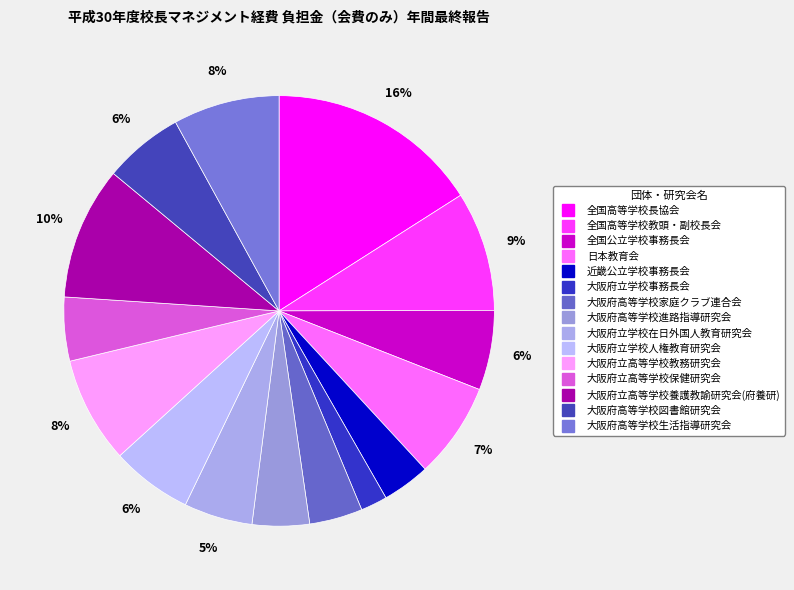

Which has a higher value, 日本教育会 or 大阪府高等学校進路指導研究会?

日本教育会